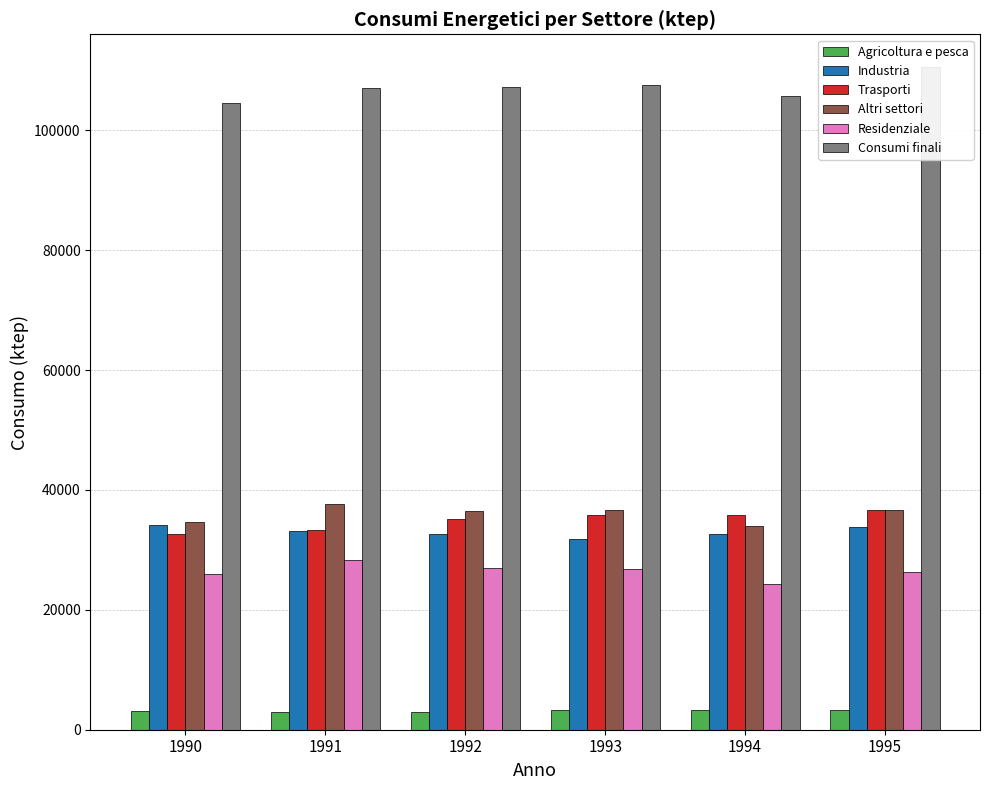

What is the difference between the second highest and minimum values in the Altri settori series?

2716.8